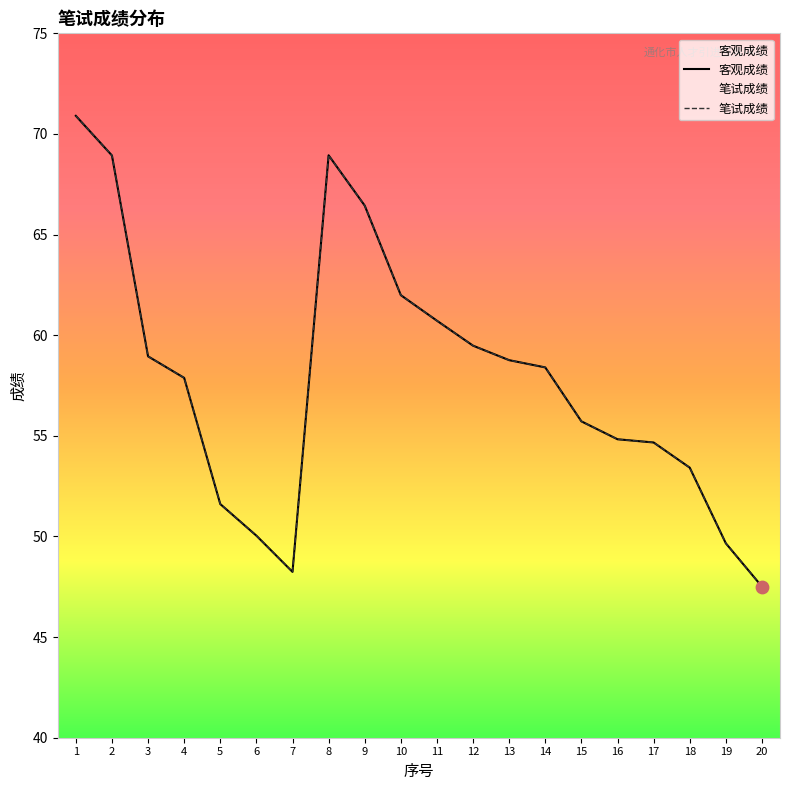

What are all the series names shown in the legend?

客观成绩, 笔试成绩